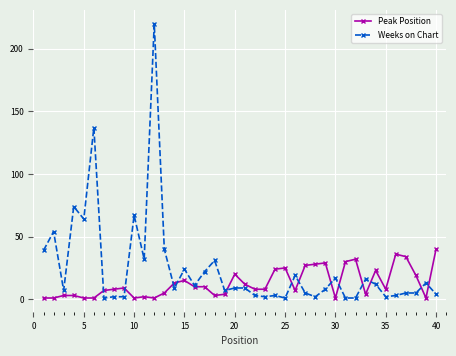

Does the chart display data point markers on the line(s)?

Yes